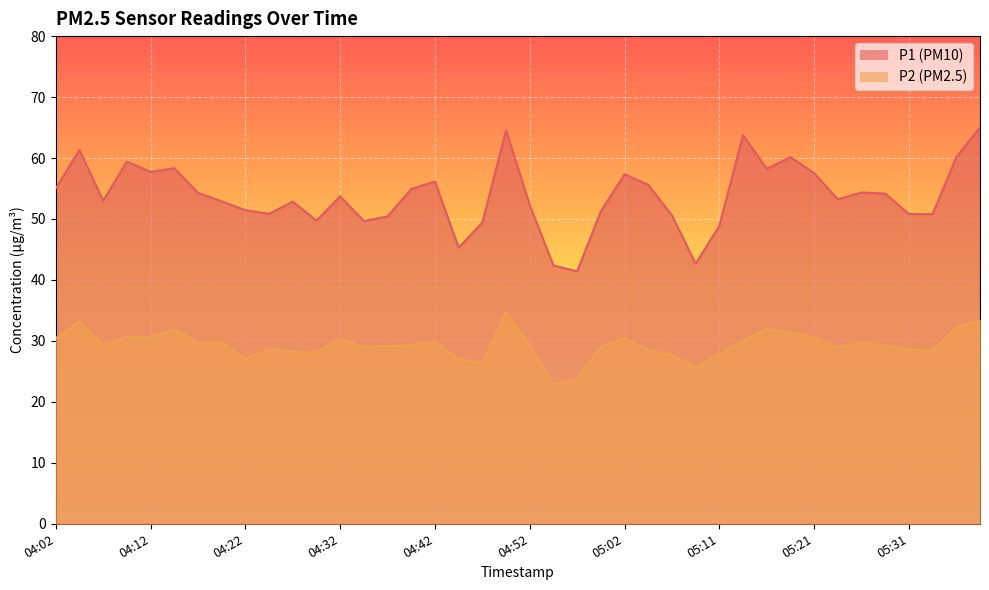

Reading left to right, transcribe all the data shown in this chart.

P1: 04:02=55.0	04:05=61.3	04:07=53.0	04:10=59.4	04:12=57.7	04:15=58.3	04:17=54.3	04:19=52.9	04:22=51.5	04:25=50.9	04:28=52.9	04:30=49.7	04:32=53.7	04:35=49.7	04:37=50.4	04:40=54.9	04:42=56.1	04:45=45.3	04:47=49.4	04:49=64.5	04:52=52.3	04:54=42.4	04:57=41.4	04:59=51.2	05:02=57.4	05:04=55.6	05:06=50.6	05:09=42.7	05:11=48.9	05:14=63.8	05:16=58.2	05:19=60.1	05:21=57.5	05:23=53.2	05:26=54.4	05:28=54.2	05:31=50.8	05:33=50.8	05:38=60.1	05:41=65.0
P2: 04:02=30.4	04:05=33.2	04:07=29.2	04:10=30.6	04:12=30.6	04:15=31.9	04:17=29.8	04:19=29.7	04:22=27.1	04:25=28.6	04:28=28.2	04:30=28.1	04:32=30.4	04:35=29.0	04:37=29.1	04:40=29.3	04:42=29.8	04:45=27.0	04:47=26.4	04:49=34.7	04:52=29.3	04:54=22.9	04:57=23.8	04:59=29.0	05:02=30.4	05:04=28.5	05:06=27.8	05:09=25.6	05:11=27.9	05:14=30.0	05:16=31.9	05:19=31.4	05:21=30.6	05:23=28.9	05:26=29.9	05:28=29.2	05:31=28.6	05:33=28.3	05:38=32.2	05:41=33.4